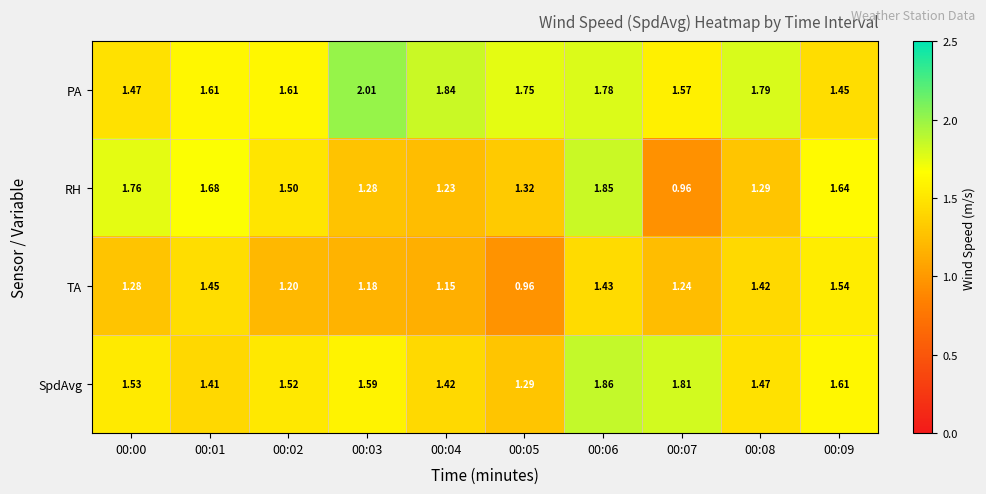

List the series in order of their overall mean, lowest first.

TA, RH, SpdAvg, PA